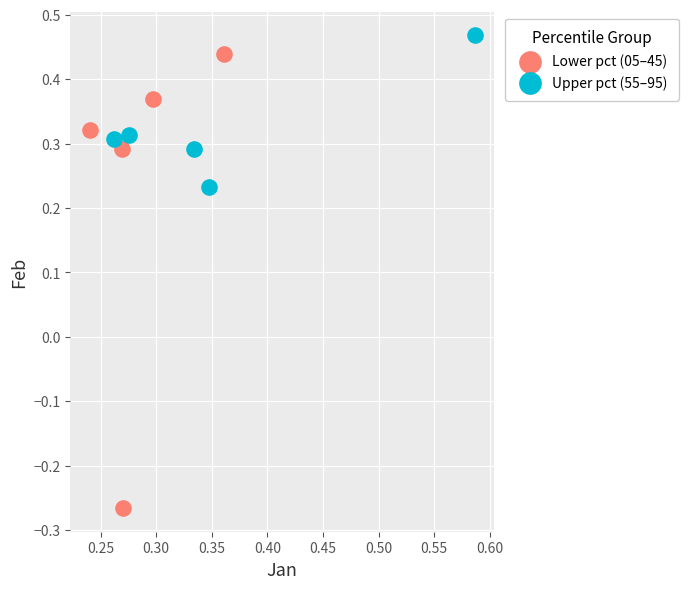

Which series reaches the maximum Y coordinate?

Upper pct (55–95)